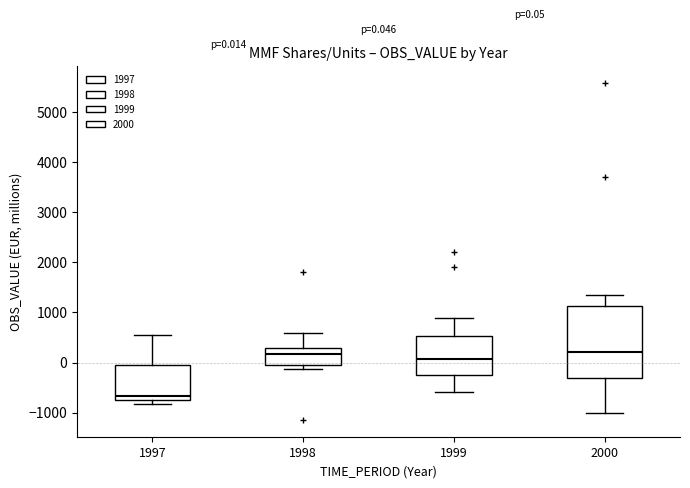

Comparing the boxes themselves (not the whiskers), which one is the tallest?

2000